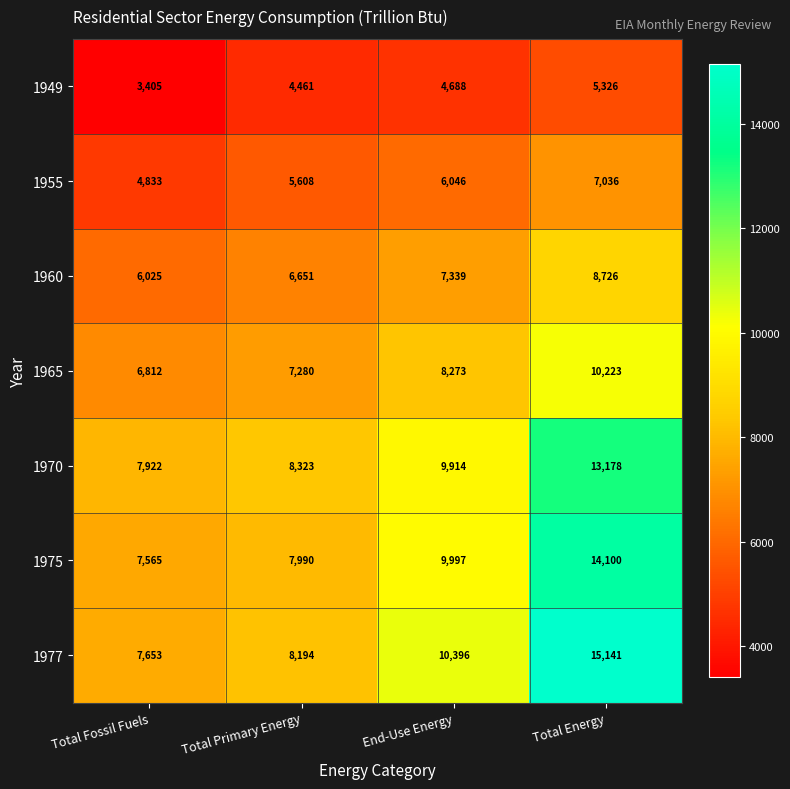

At which category is the sum across all series the highest?

Total Energy